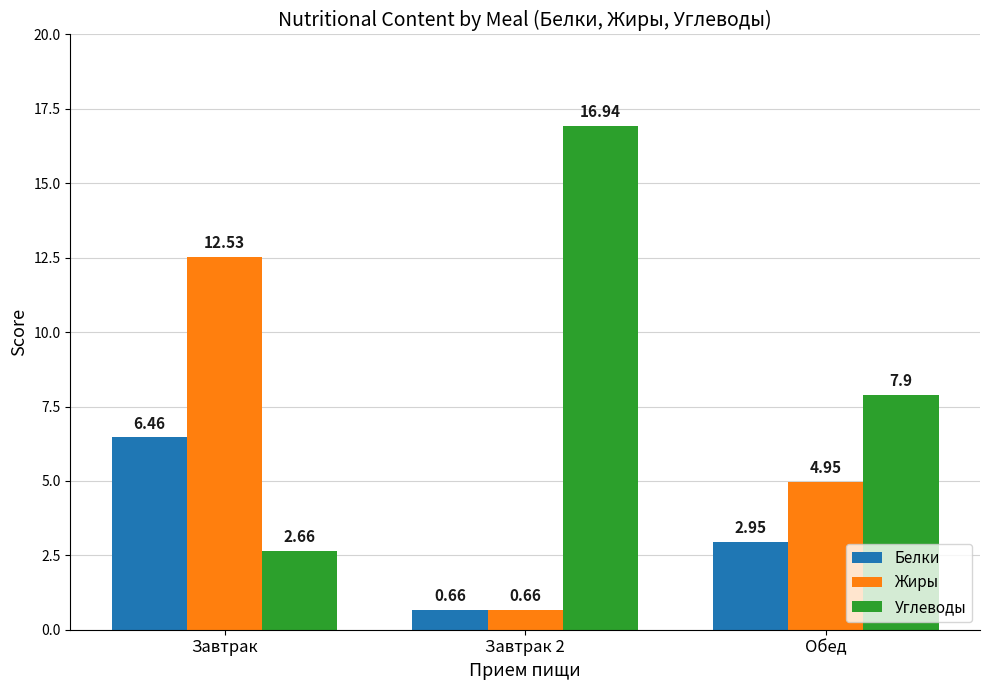

How many groups of bars are there?

3